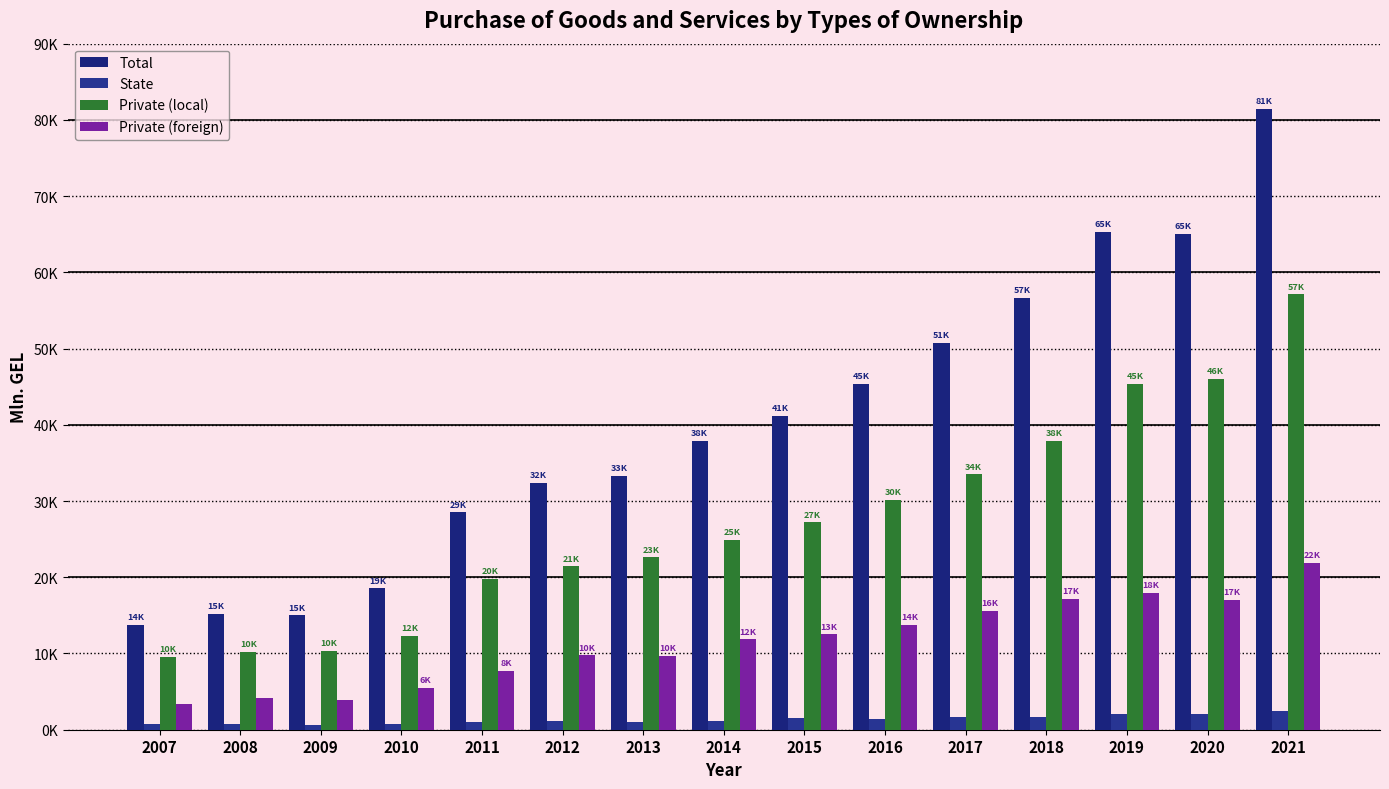

What is the difference between the second highest and minimum values in the Private (foreign) series?

14592.7